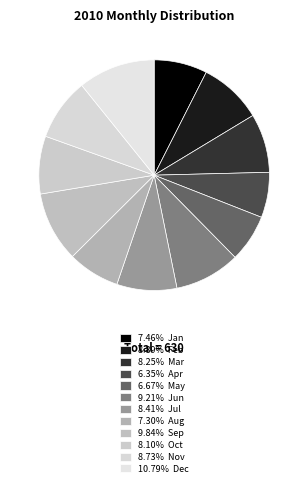

How many slices are in this pie chart?

12